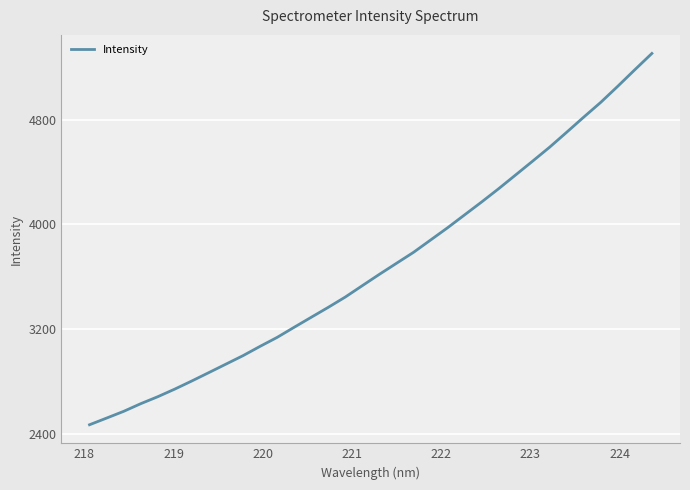

What is the maximum value shown in the chart?

5308.4